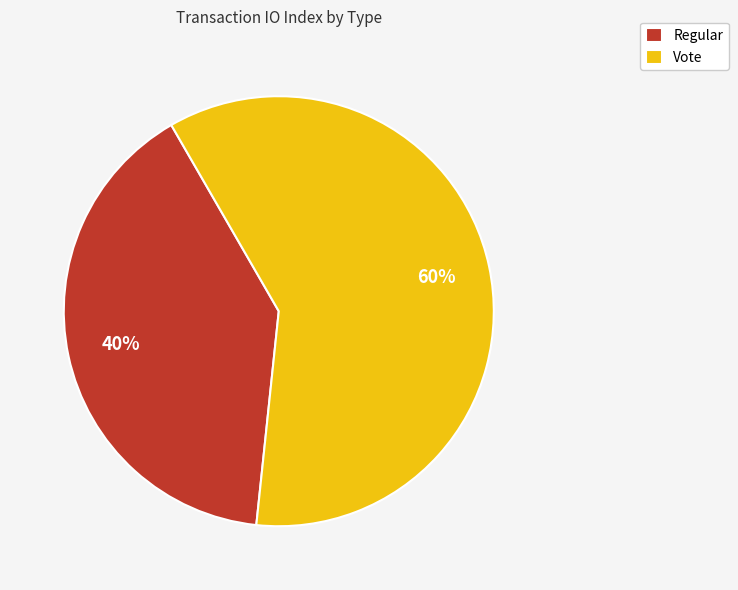

To the nearest percent, what is the average slice percentage?

50%